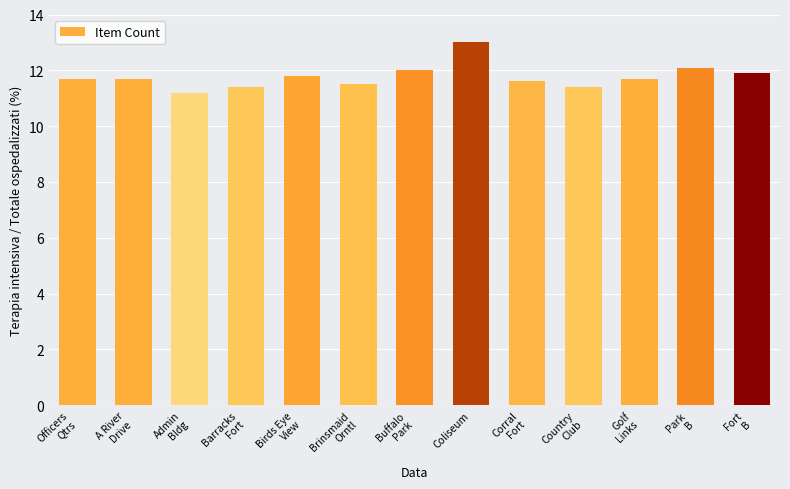

The chart shows a value of 11.4 at Country
Club. True or false?

True